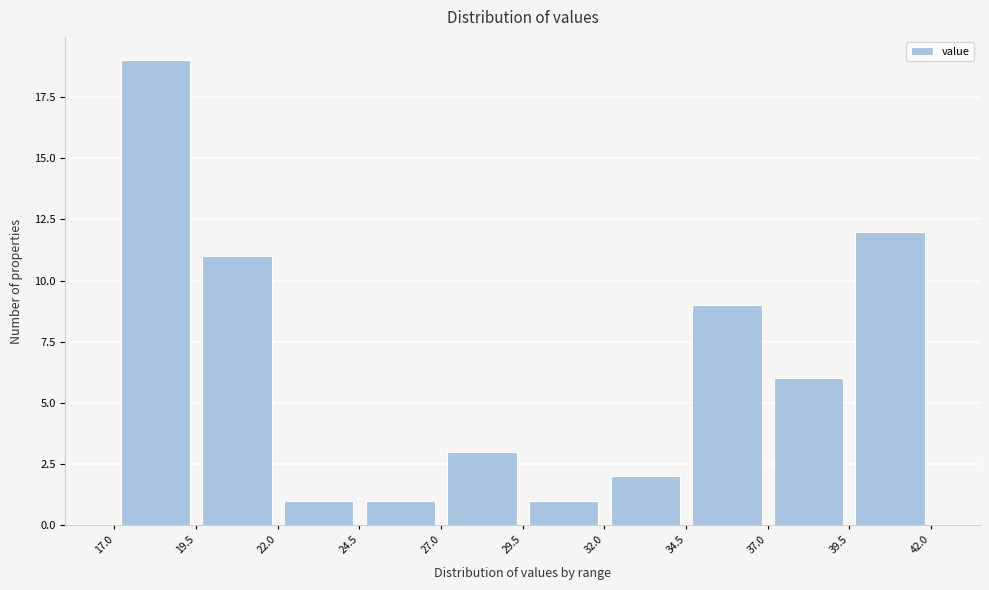

Reading left to right, transcribe this chart: for each bar, give the range it covers on the x-axis and its height. The values are not printed on the chart, so give them approximately, as read against the axis.

17.0 to 19.5: 19
19.5 to 22.0: 11
22.0 to 24.5: 1
24.5 to 27.0: 1
27.0 to 29.5: 3
29.5 to 32.0: 1
32.0 to 34.5: 2
34.5 to 37.0: 9
37.0 to 39.5: 6
39.5 to 42.0: 12